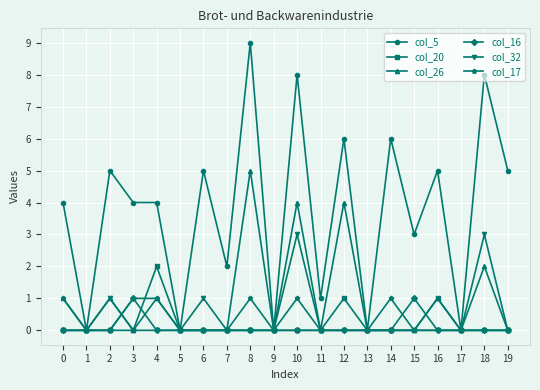

What is the difference between the second highest and second lowest values in the col_5 series?

8